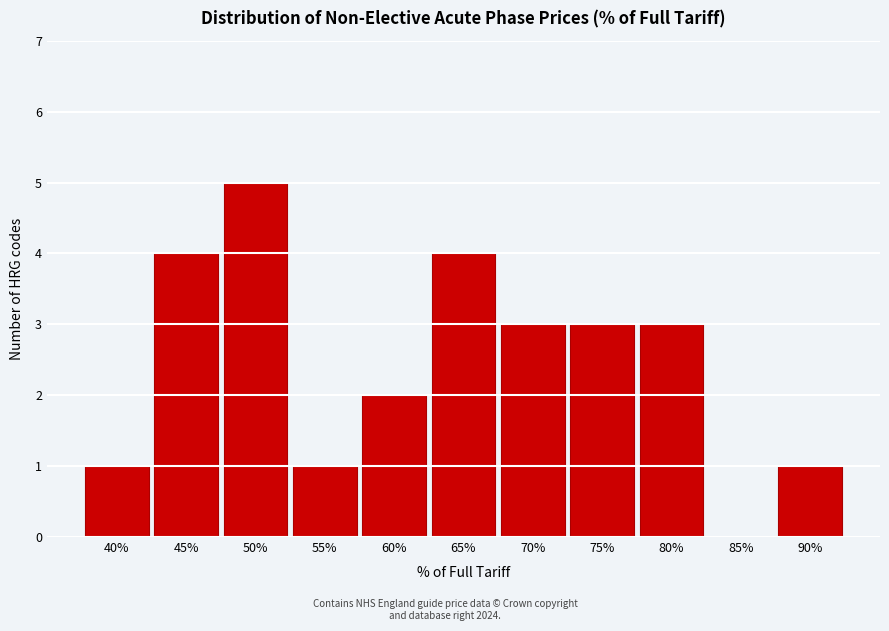

Reading left to right, what are all the values shown in this chart?

40%=1	45%=4	50%=5	55%=1	60%=2	65%=4	70%=3	75%=3	80%=3	85%=0	90%=1